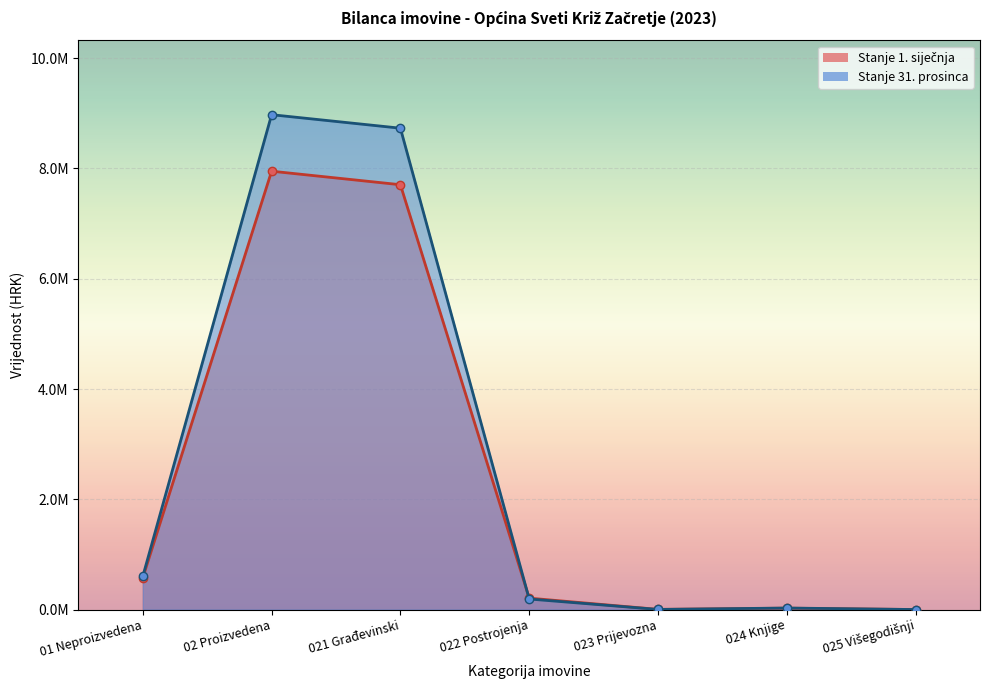

What is the difference between the highest and lowest values at 023 Prijevozna?

1226.9